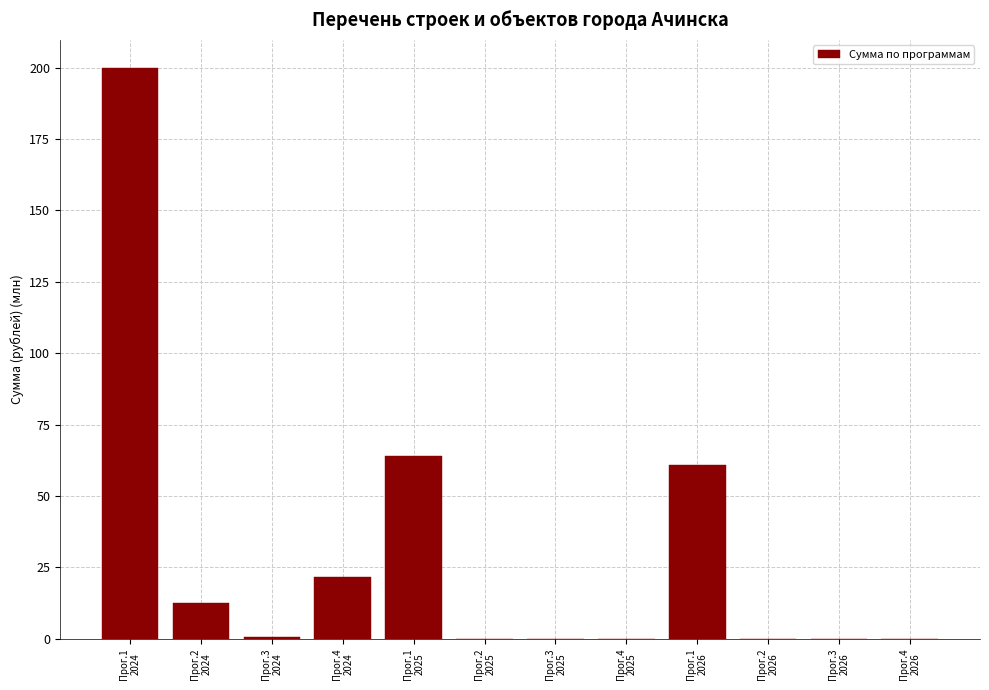

What is the greatest value displayed?

199.7